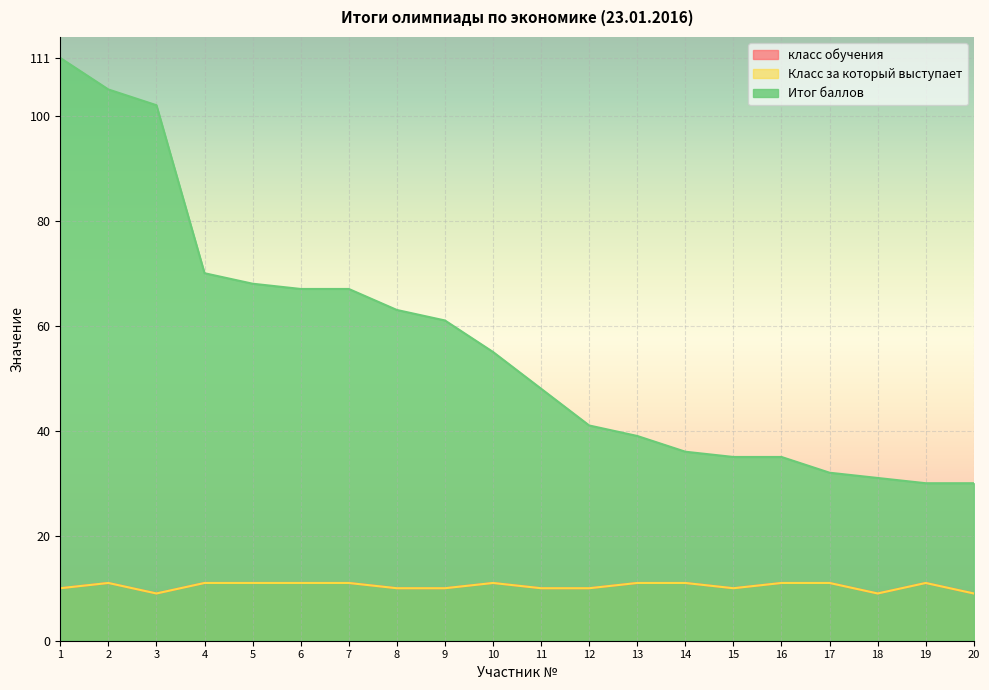

True or false: Итог баллов and Класс за который выступает intersect in this chart.

False